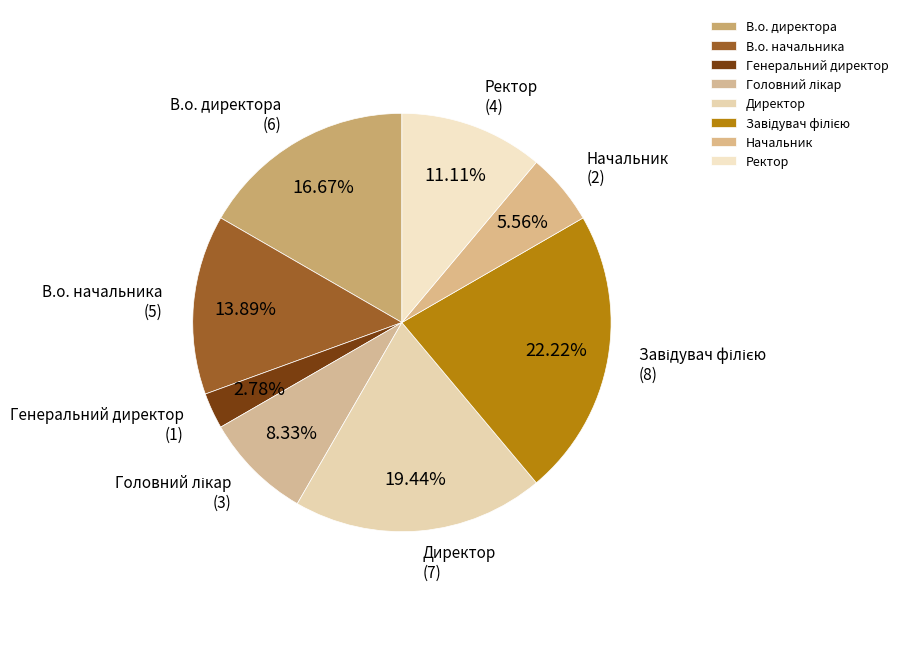

The В.о. директора slice represents 17% of the pie. True or false?

True